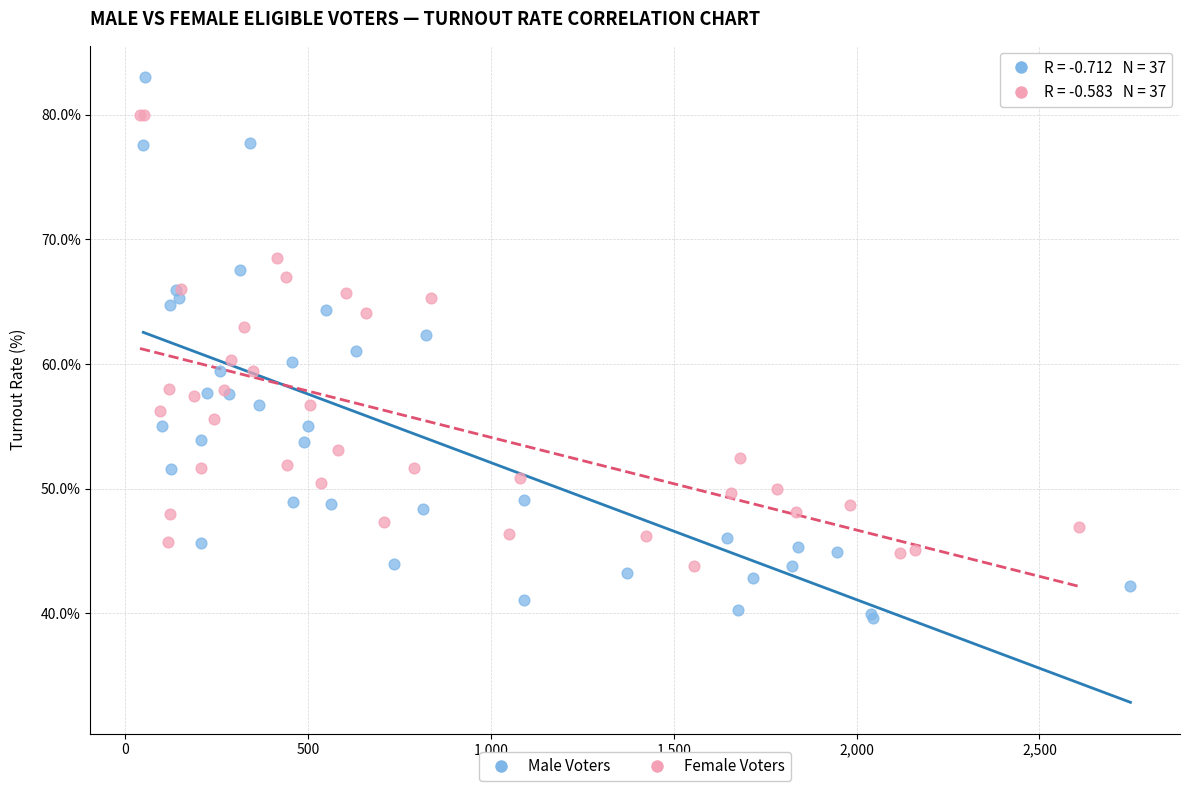

Which series contains the lowest Y value?

Male Voters